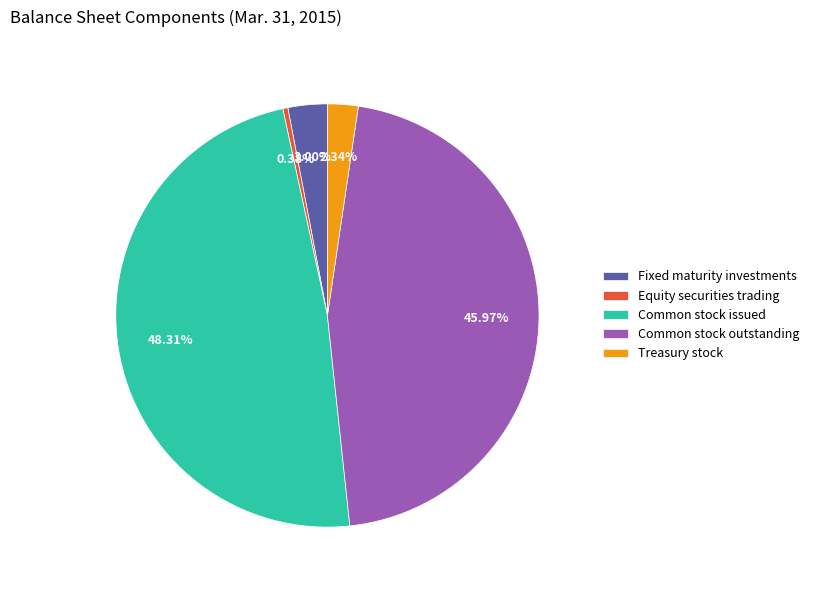

What percentage is the Treasury stock slice, to the nearest percent?

2%